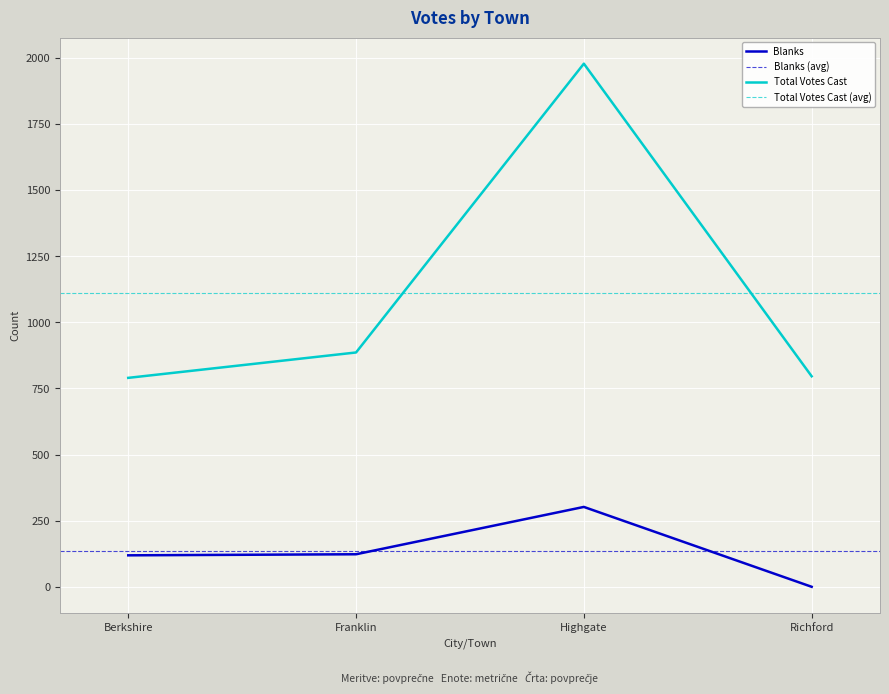

Where is Blanks nearest to the value 151?

Franklin